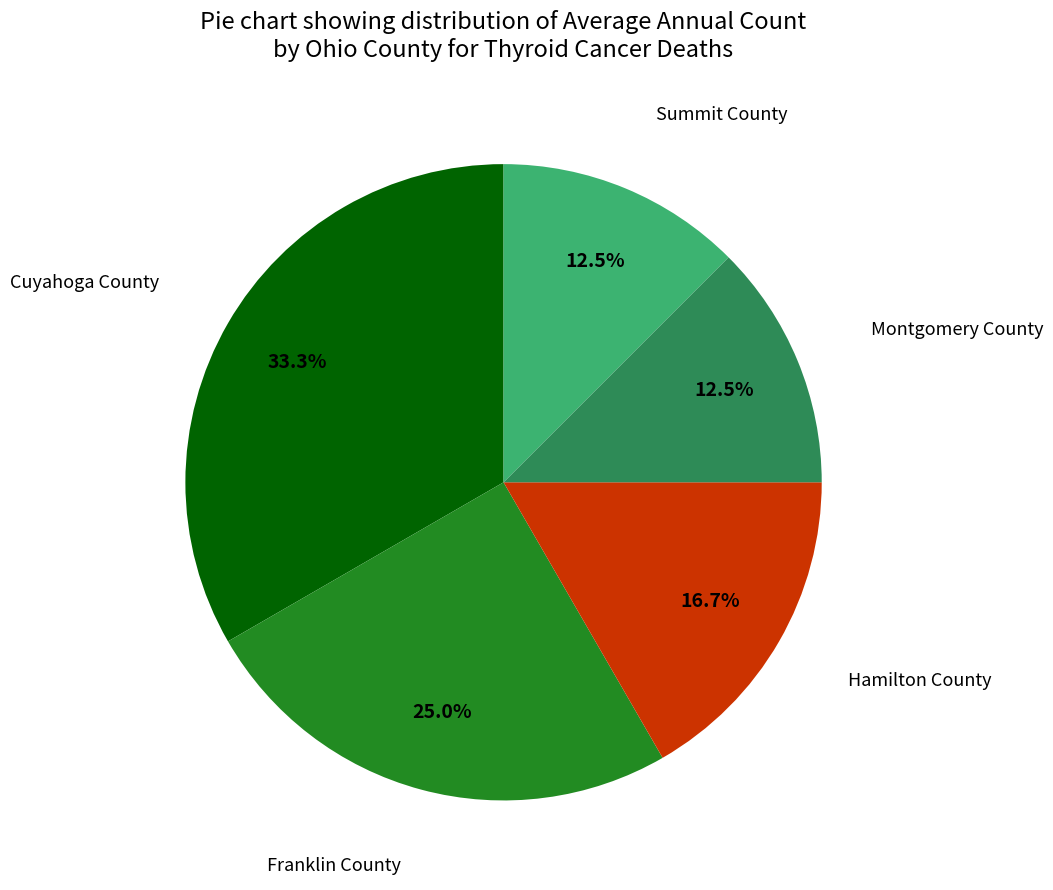

Does Franklin County represent more than half of the total?

No